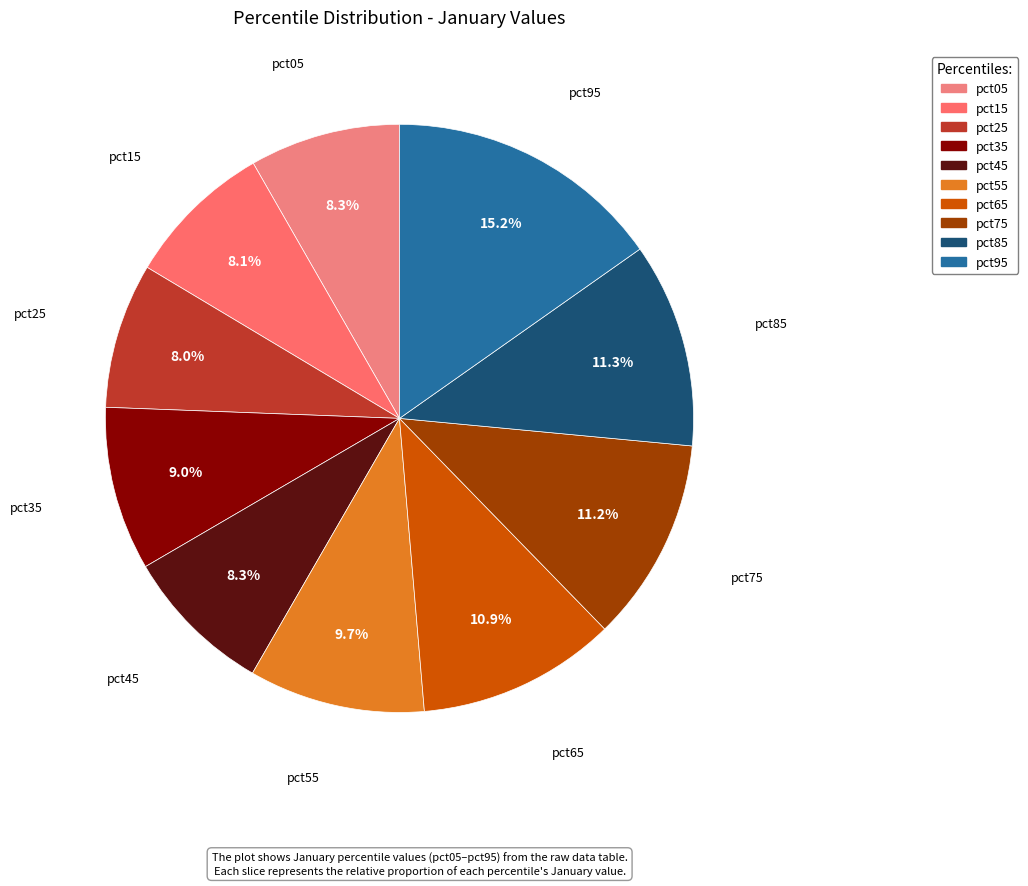

Combined, what portion of the pie is pct75 and pct15?

19.3%